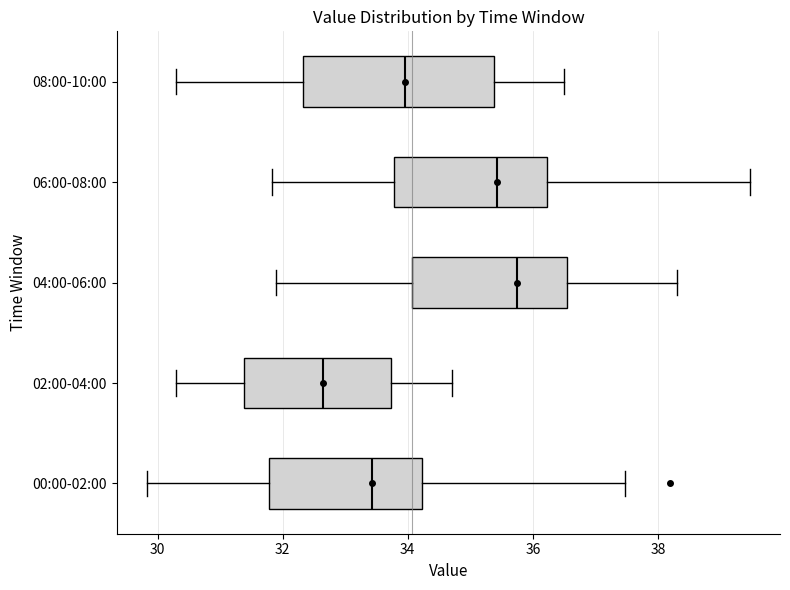

Where is the left edge of the box for 00:00-02:00 on the x-axis? The values are not printed on the chart, so give them approximately, as read against the axis.

31.8